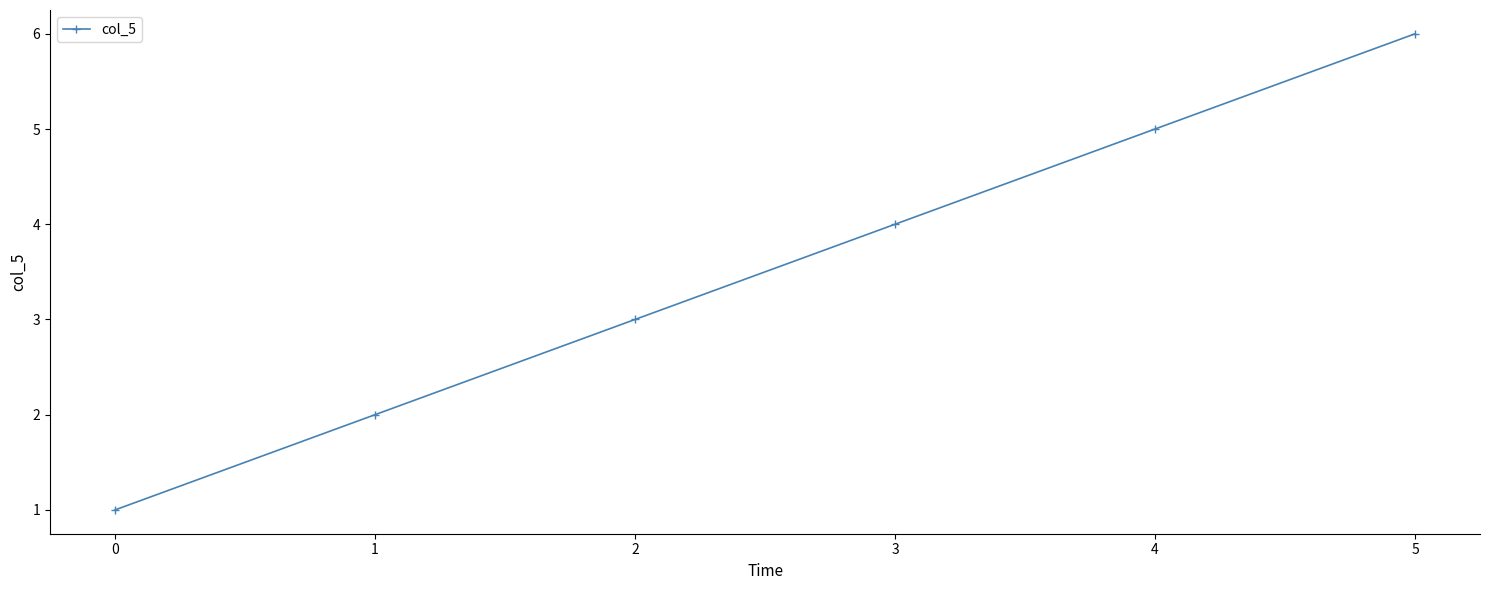

True or false: the data shows 3 at 2.

True